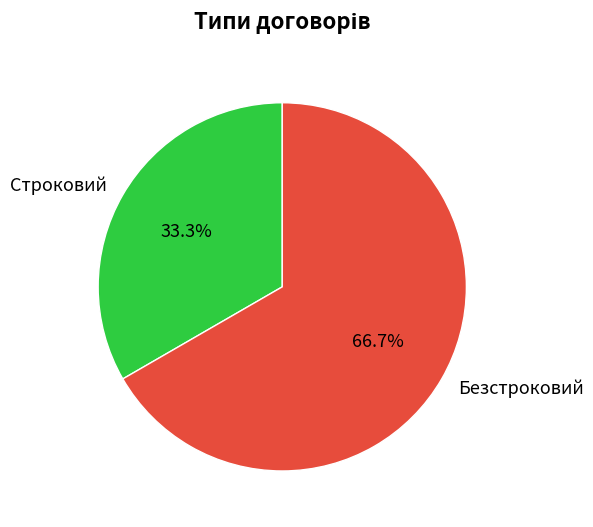

How many segments does this pie chart have?

2